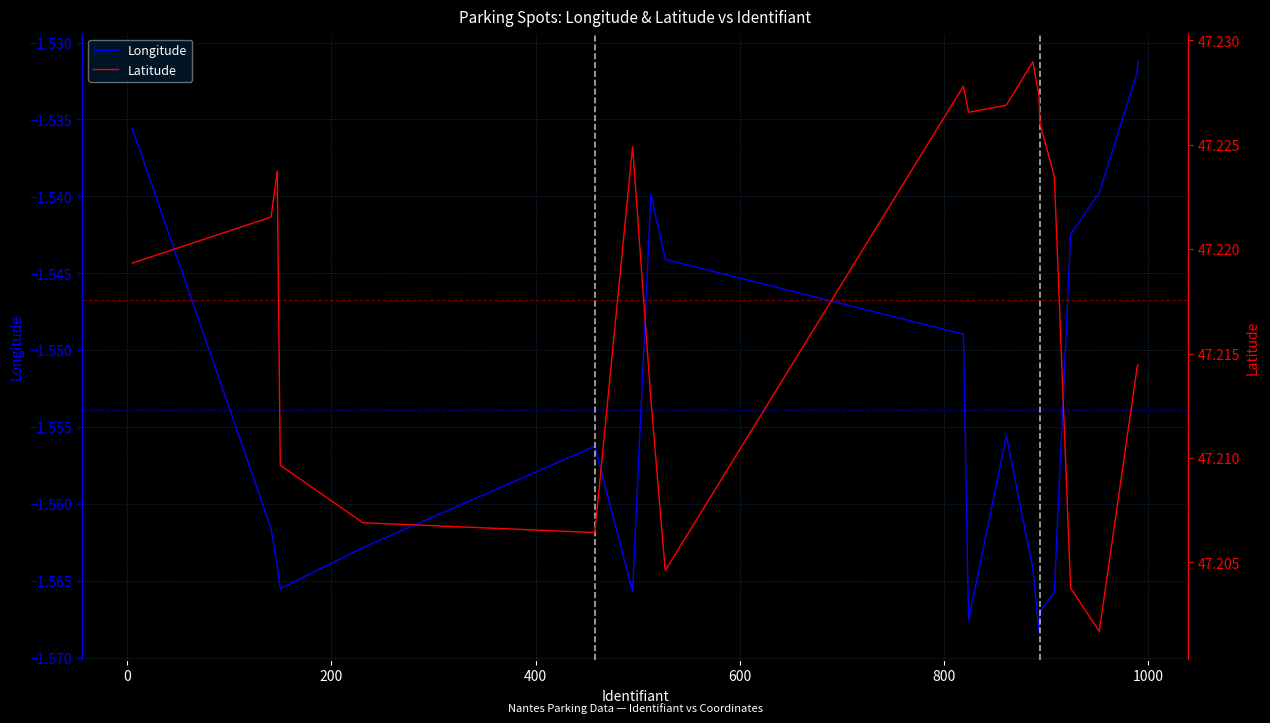

True or false: Longitude has a value of -2.1 at 600.

False